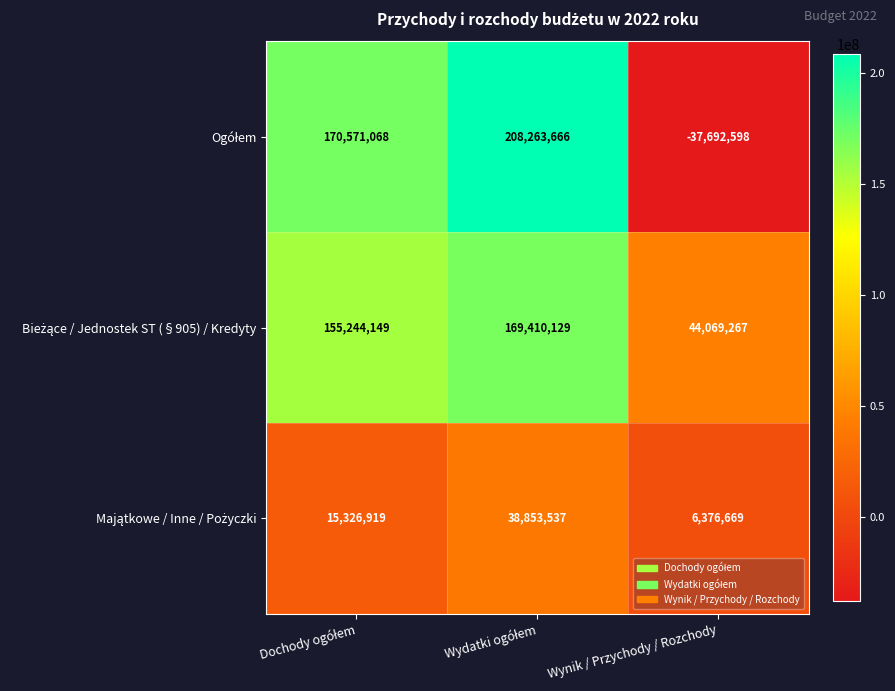

What is the maximum value shown in the chart?

208263666